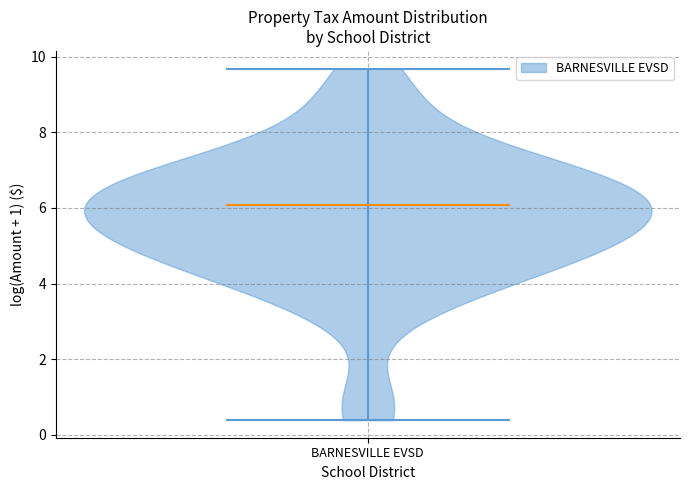

Where does the median line of the violin for BARNESVILLE EVSD sit on the y-axis? The values are not printed on the chart, so give them approximately, as read against the axis.

6.0